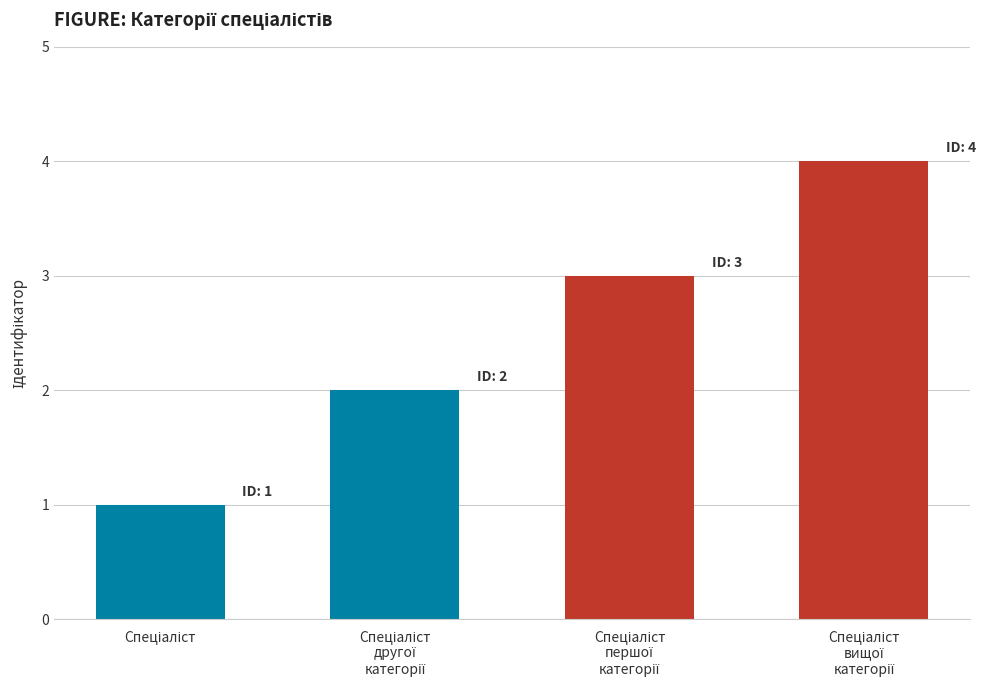

Count the values in the range 2 to 4.

3